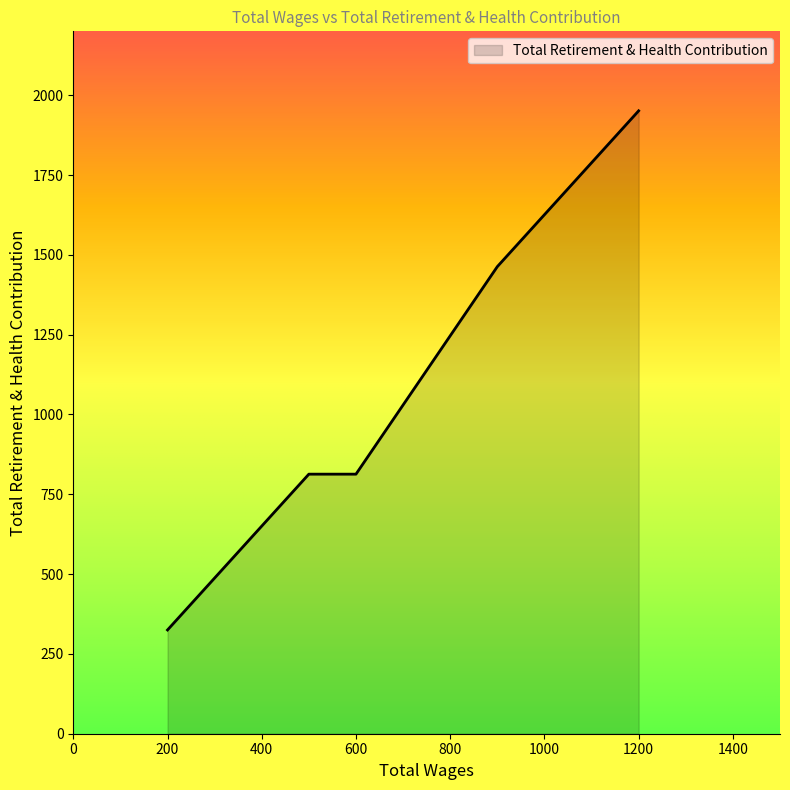

What is the difference between the maximum and second lowest values?

1138